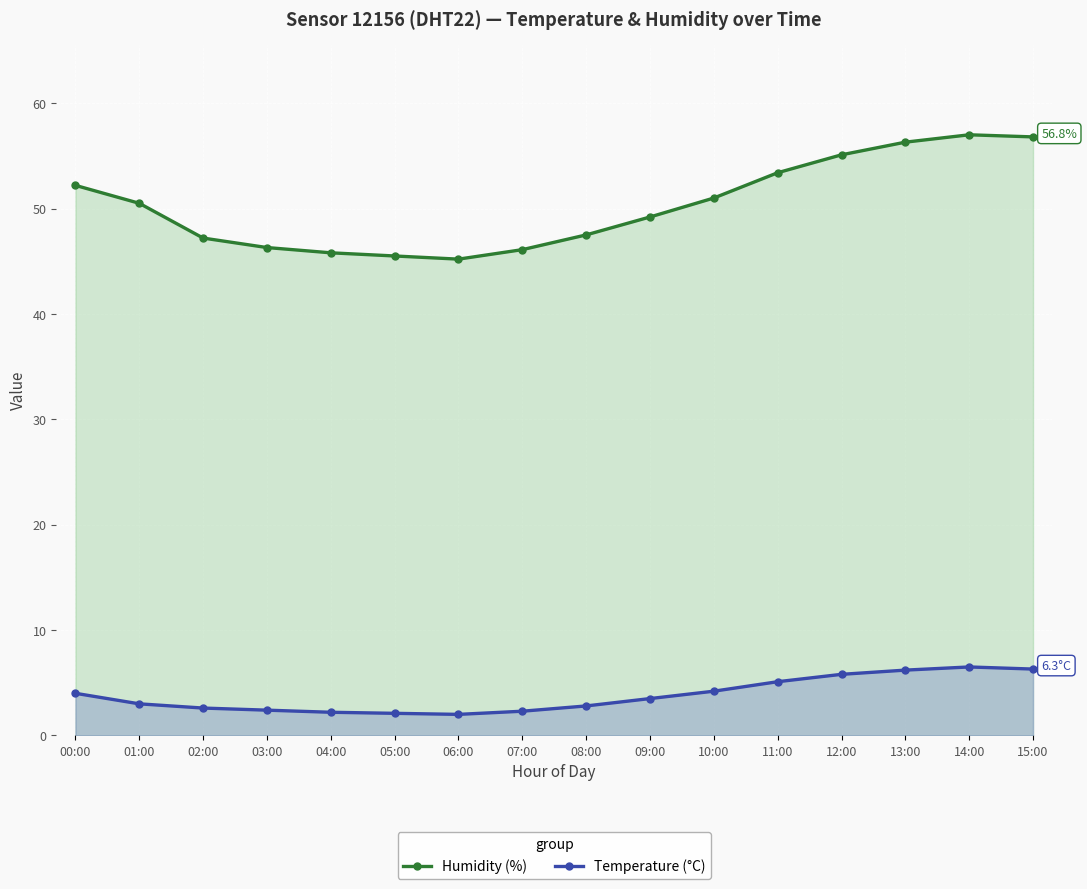

True or false: Temperature (°C) and Humidity (%) intersect in this chart.

False